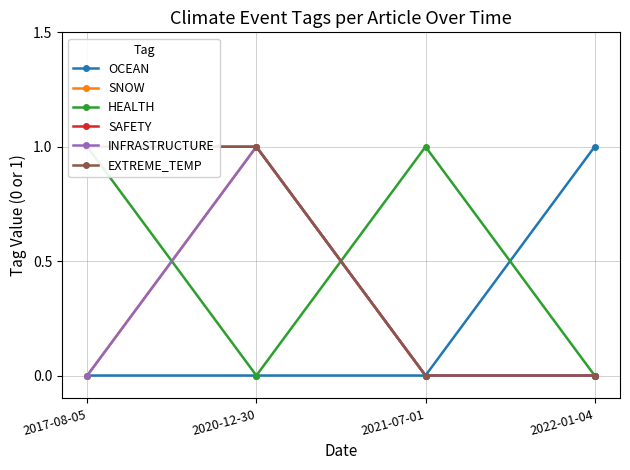

Reading left to right, extract all data points from this chart.

OCEAN: 0	0	0	1
SNOW: 0	1	0	0
HEALTH: 1	0	1	0
SAFETY: 1	1	0	0
INFRASTRUCTURE: 0	1	0	0
EXTREME_TEMP: 1	1	0	0